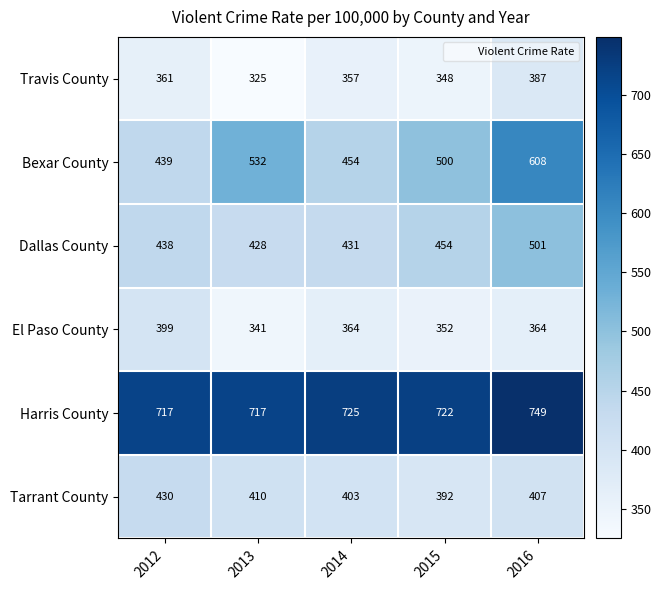

The Travis County series shows 357 at 2014. True or false?

True